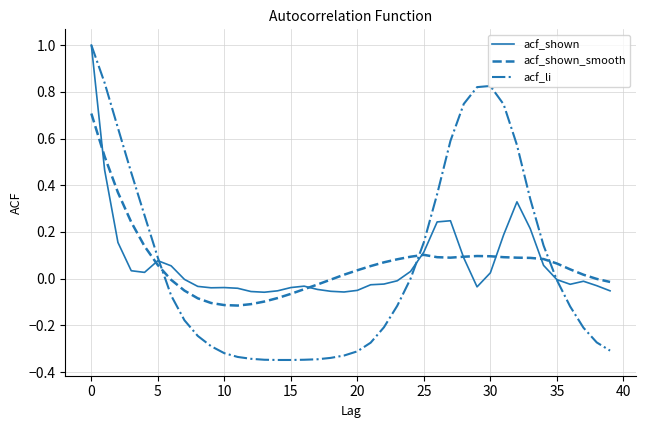

What is the maximum value shown in the chart?

1.0